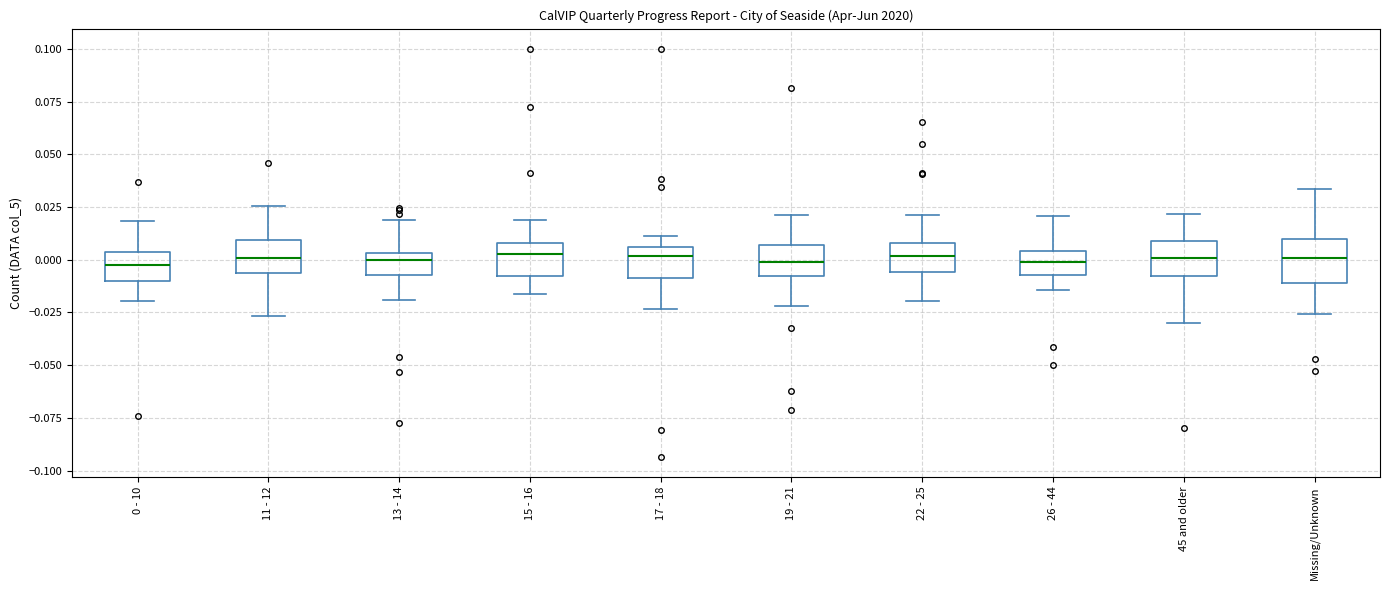

Reading left to right, read every box against the y-axis: the position of its median line, the range the box covers, and the ends of its whiskers. The values are not printed on the chart, so give them approximately, as read against the axis.

0 - 10: median 0.000, box -0.010 to 0.005, whiskers -0.020 to 0.020
11 - 12: median 0.000, box -0.005 to 0.010, whiskers -0.025 to 0.025
13 - 14: median 0.000, box -0.005 to 0.005, whiskers -0.020 to 0.020
15 - 16: median 0.005, box -0.010 to 0.010, whiskers -0.015 to 0.020
17 - 18: median 0.000, box -0.010 to 0.005, whiskers -0.025 to 0.010
19 - 21: median 0.000, box -0.010 to 0.005, whiskers -0.020 to 0.020
22 - 25: median 0.000, box -0.005 to 0.010, whiskers -0.020 to 0.020
26 - 44: median 0.000, box -0.005 to 0.005, whiskers -0.015 to 0.020
45 and older: median 0.000, box -0.010 to 0.010, whiskers -0.030 to 0.020
Missing/Unknown: median 0.000, box -0.010 to 0.010, whiskers -0.025 to 0.035